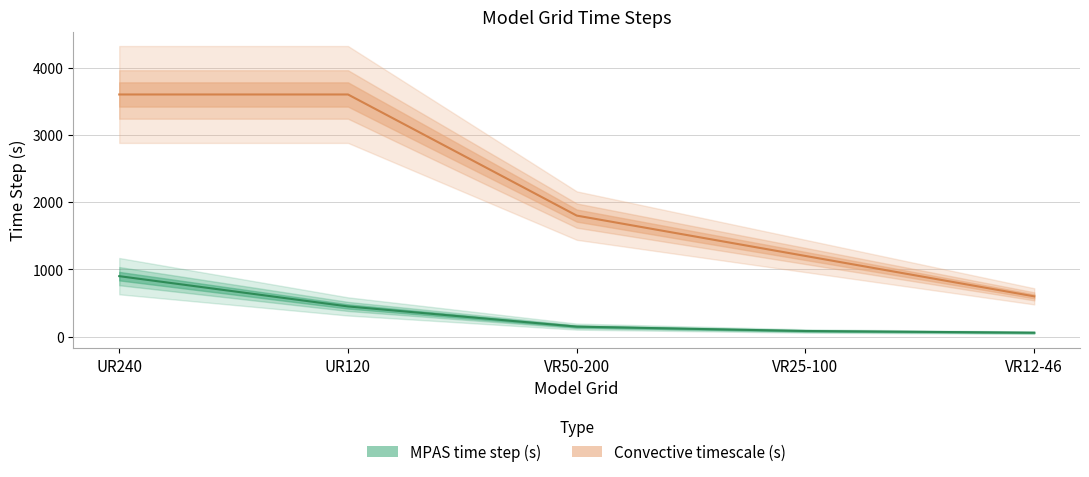

Which has a higher value, VR50-200 or UR240?

UR240